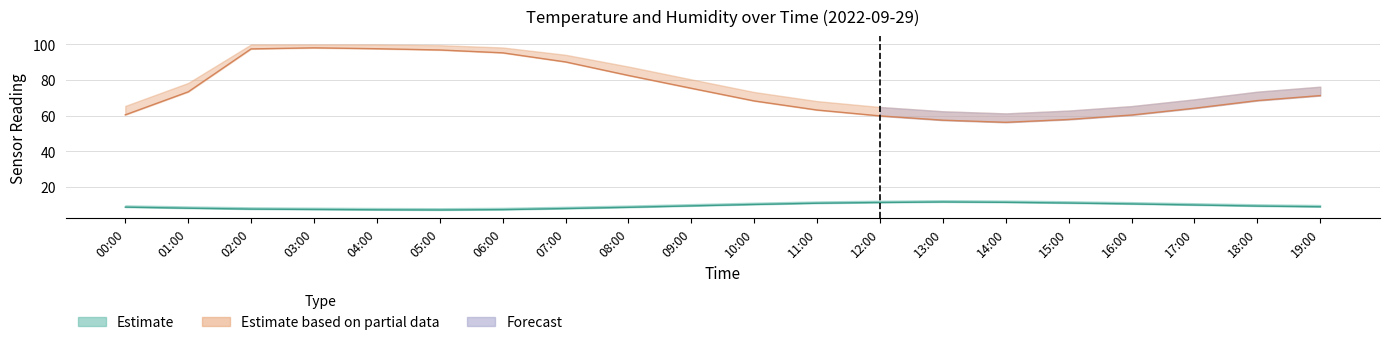

What position from the left is 04:00?

5